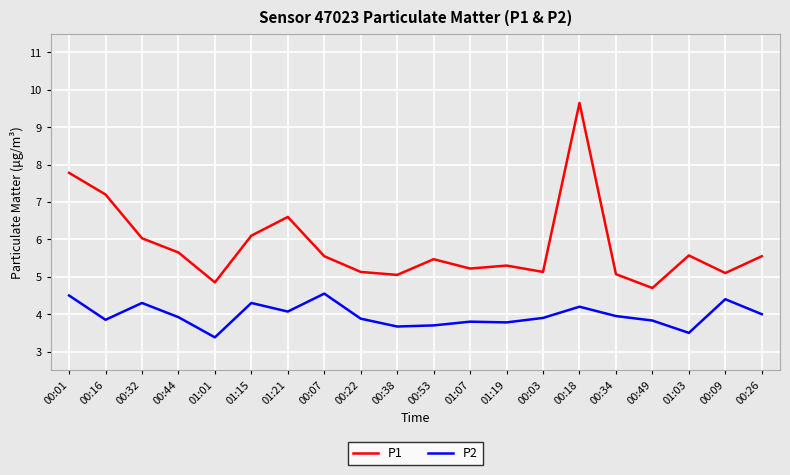

At 00:18, list the series in order from smallest to largest.

P2, P1